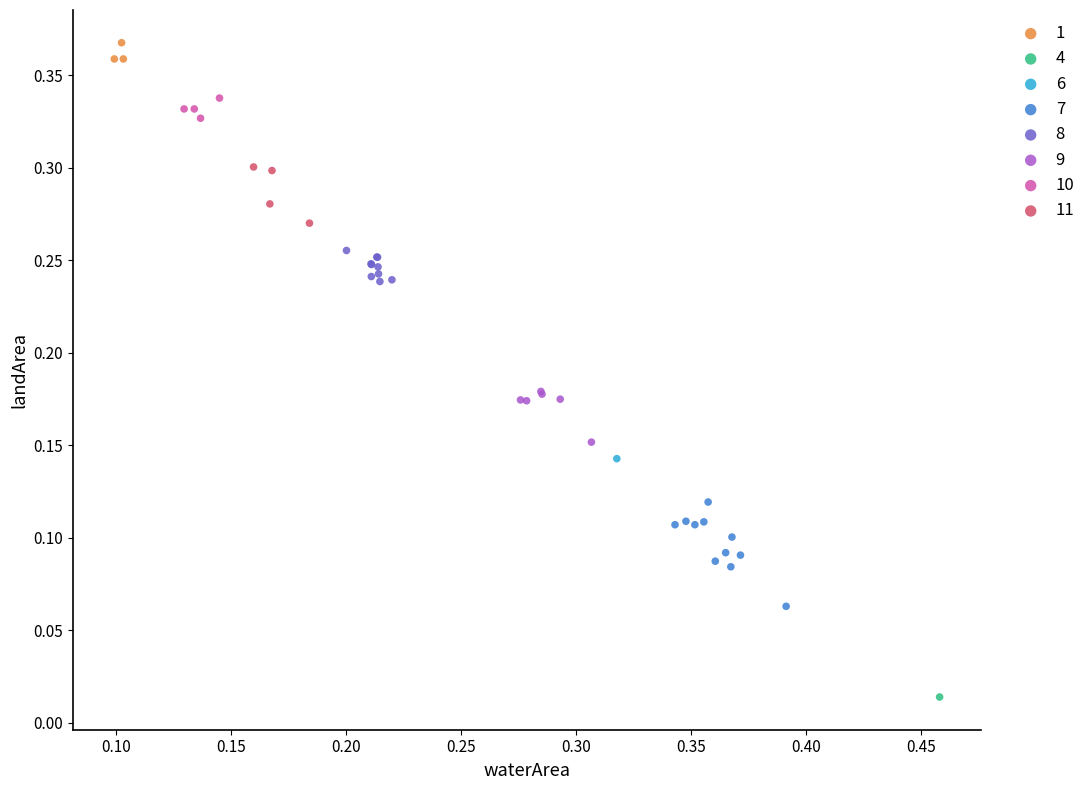

What are all the series names shown in the legend?

1, 4, 6, 7, 8, 9, 10, 11